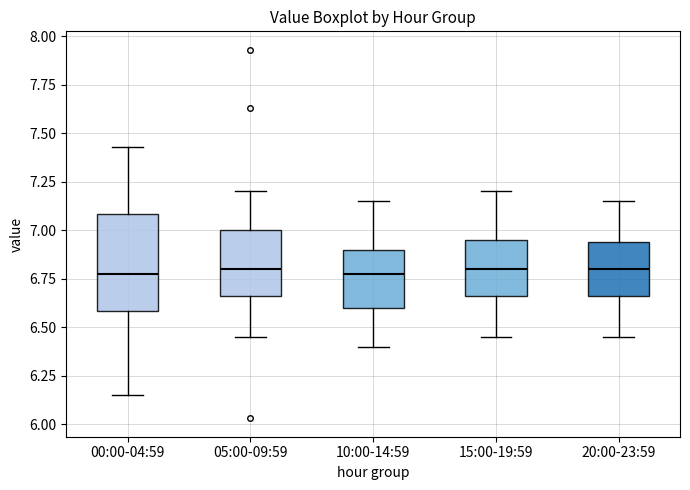

Which box is the tallest, from its lower edge to its upper edge?

00:00-04:59